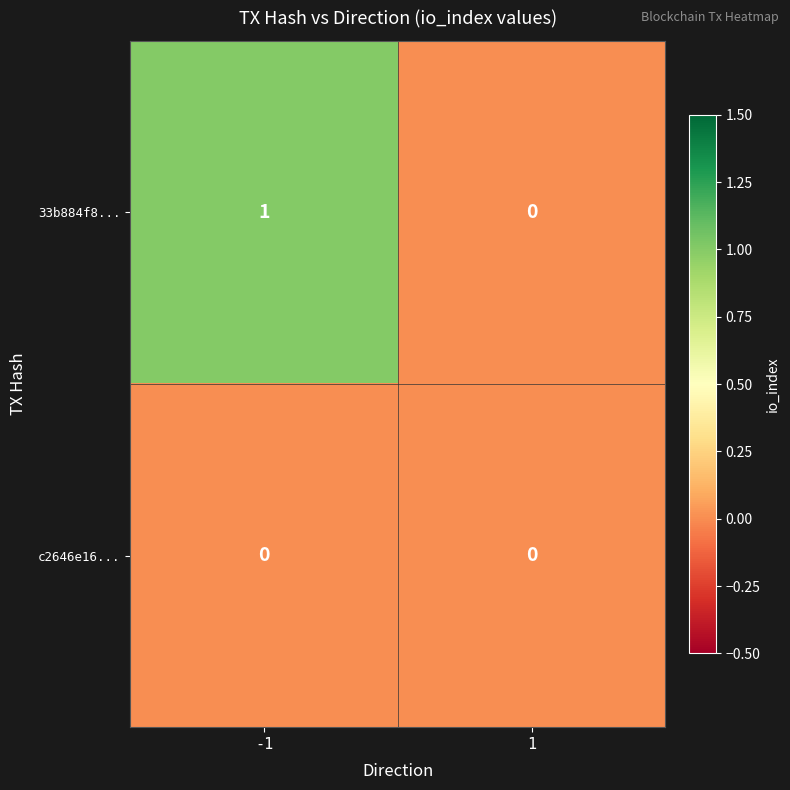

How many distinct data groups are displayed?

2